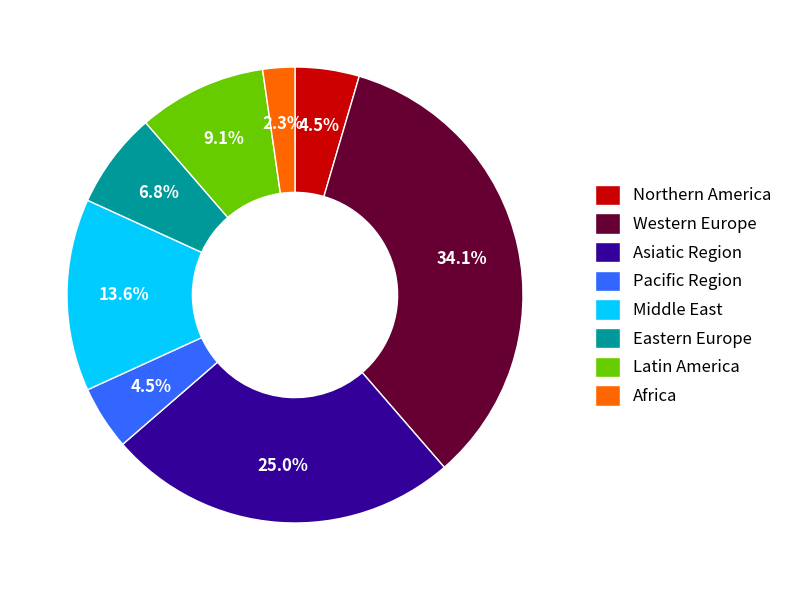

Which has a higher value, Pacific Region or Africa?

Pacific Region